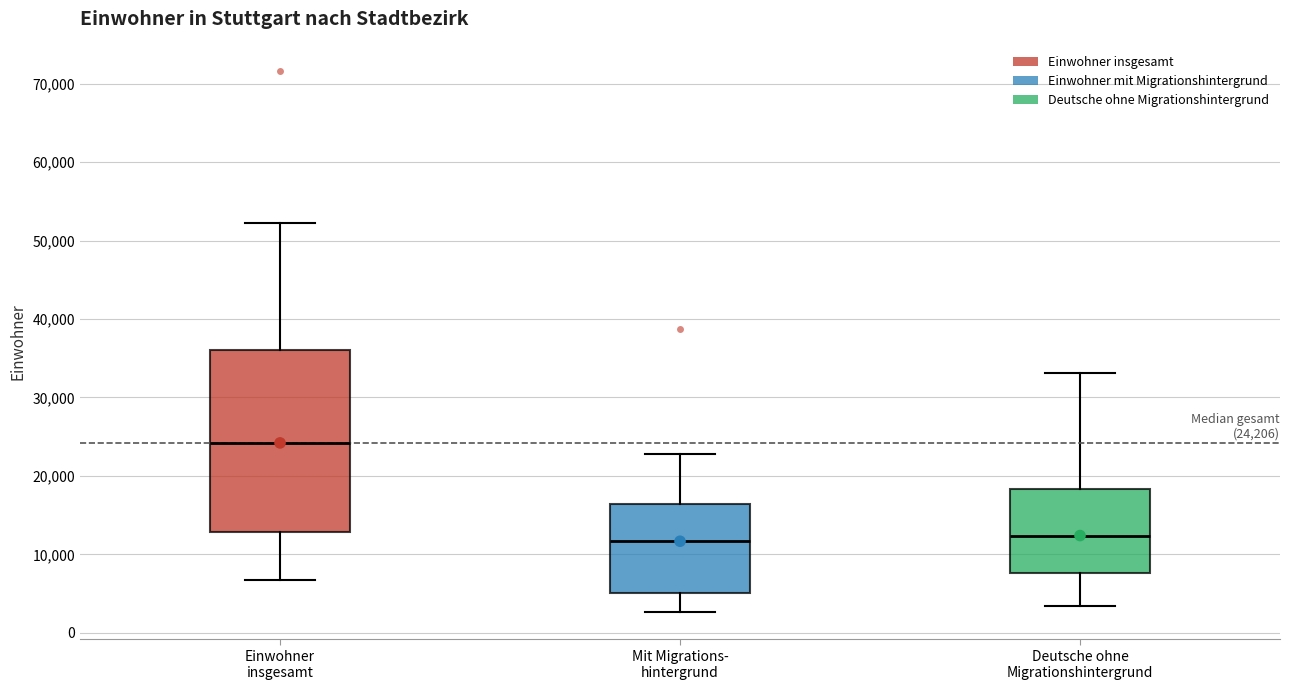

Which box has the highest median line?

Einwohner insgesamt